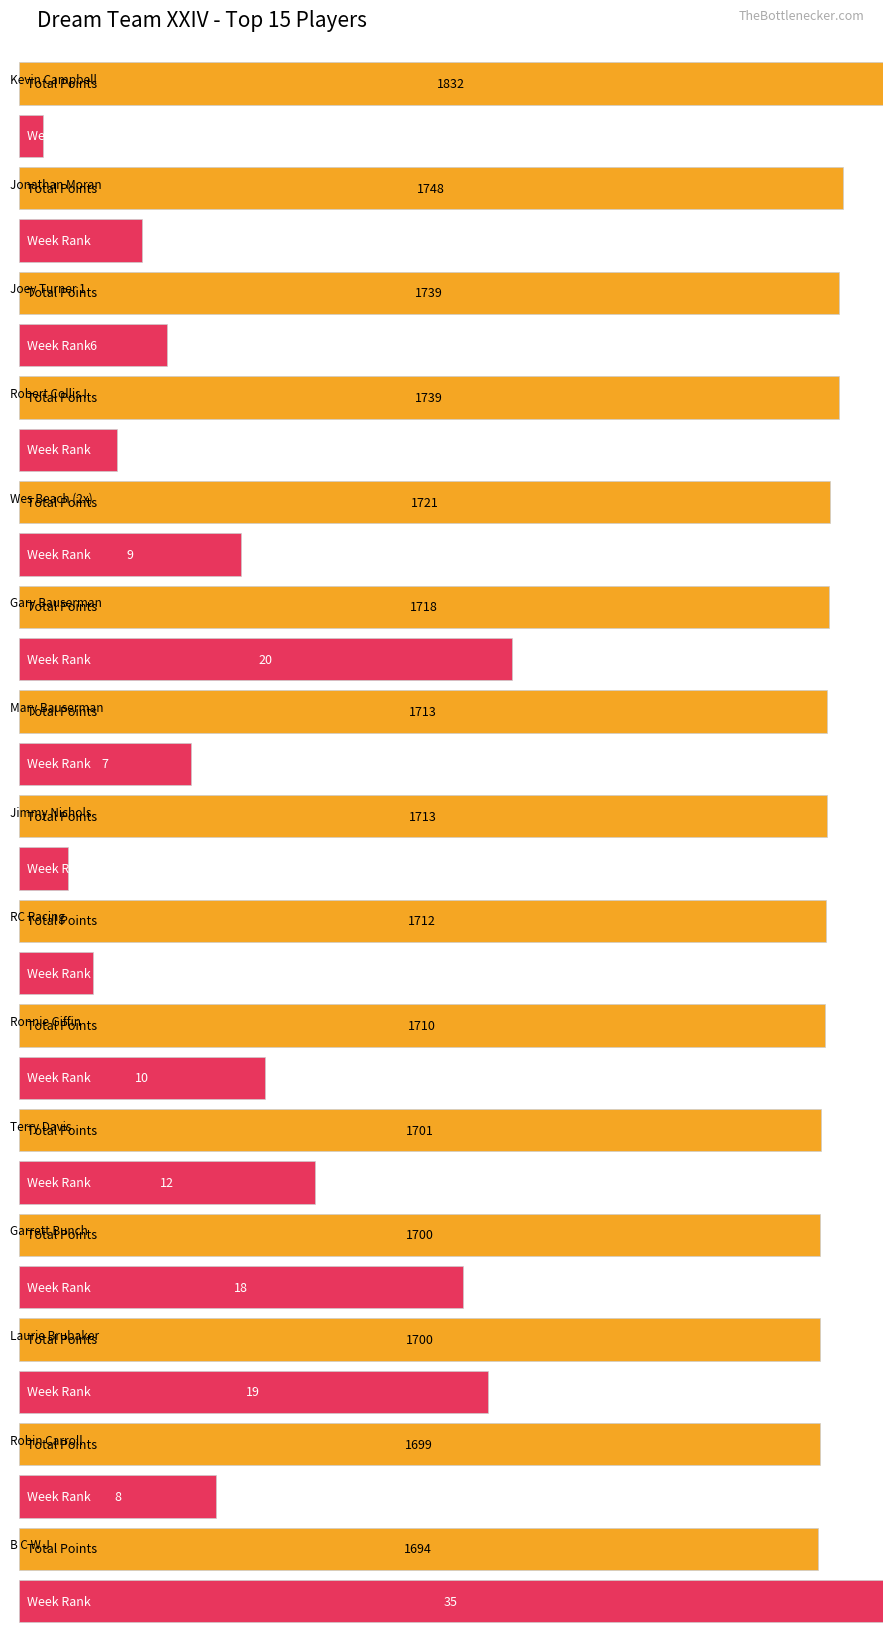

What is the minimum value shown in the chart?

1